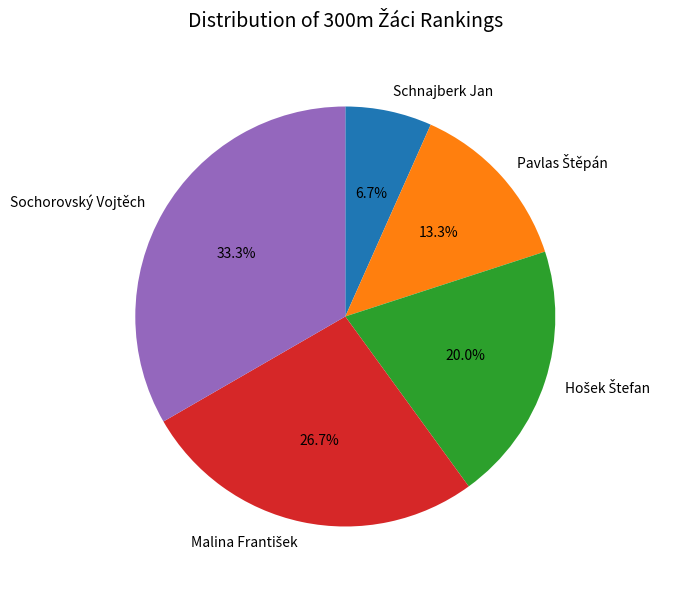

Approximately how many times larger is the value at Sochorovský Vojtěch compared to Schnajberk Jan?

5.0